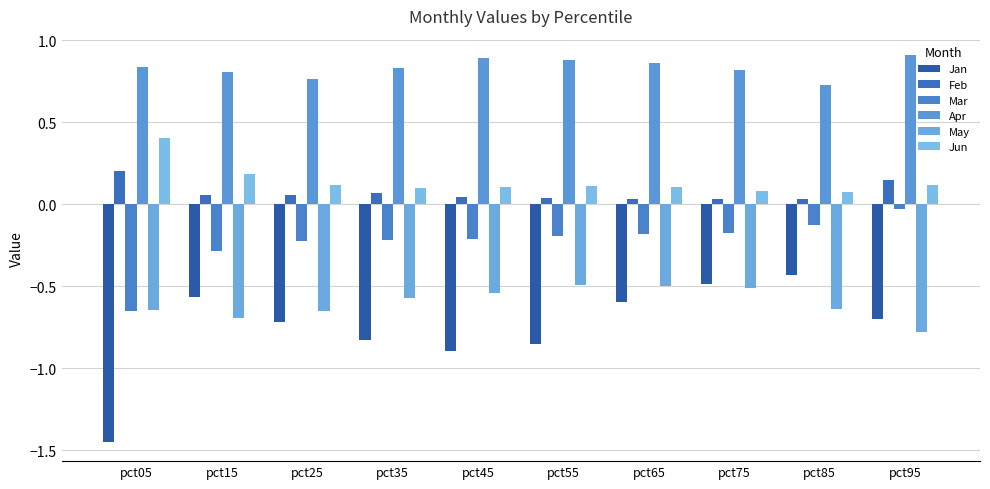

True or false: Apr has a value of 0.3 at pct85.

False